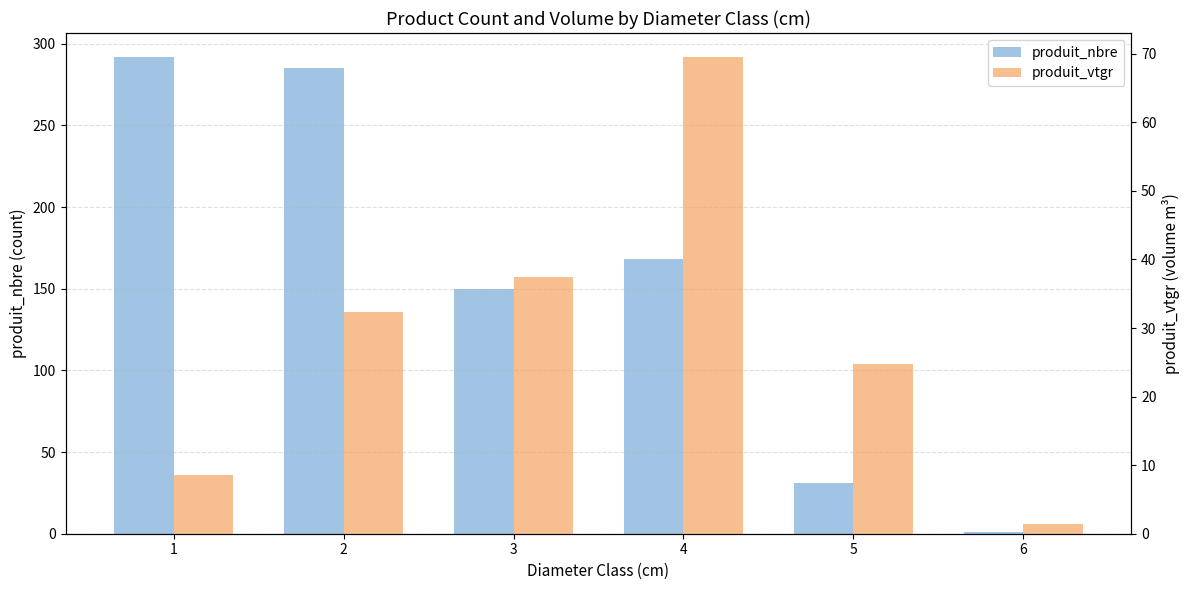

Reading left to right, extract all data points from this chart.

produit_nbre: 1=292.0	2=285.0	3=150.0	4=168.0	5=31.0	6=1.0
produit_vtgr: 1=8.6	2=32.4	3=37.4	4=69.5	5=24.7	6=1.4